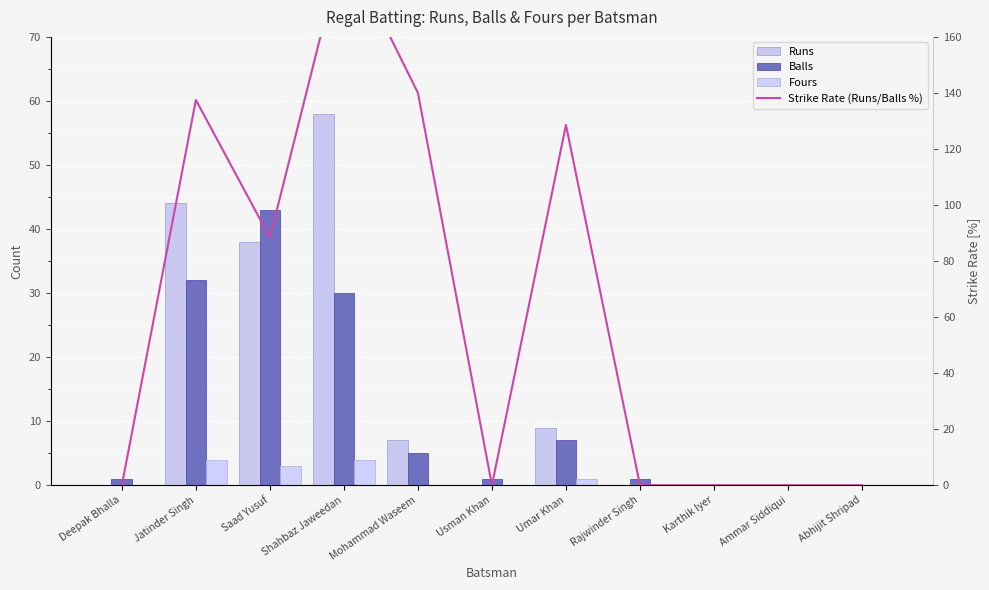

At how many categories does at least one series exceed 51?

5